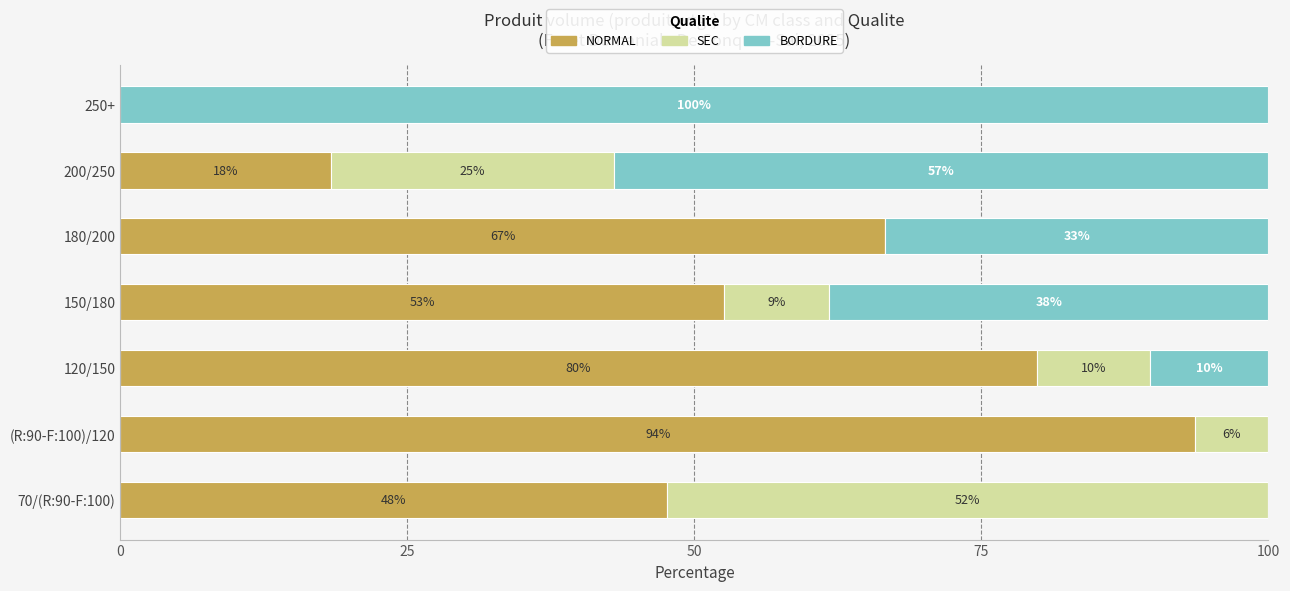

What are all the series names shown in the legend?

NORMAL, SEC, BORDURE